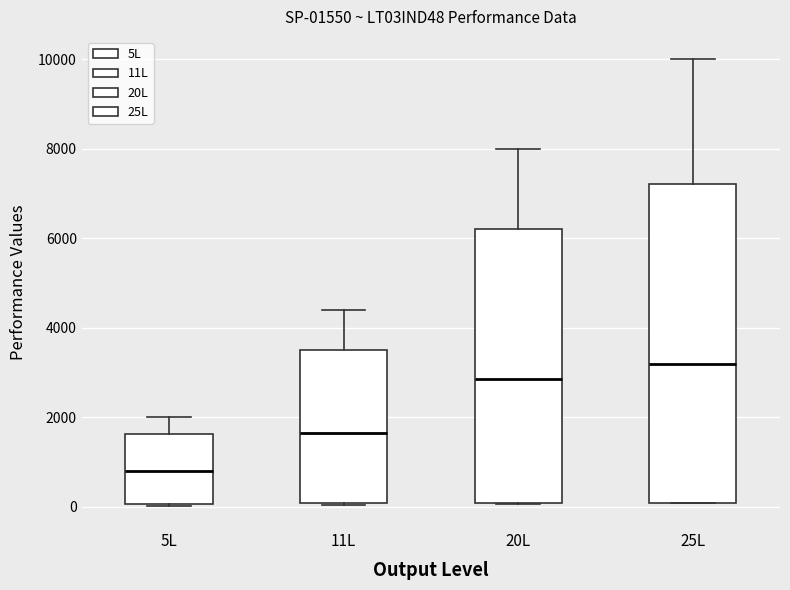

Which box's median line is the lowest?

5L